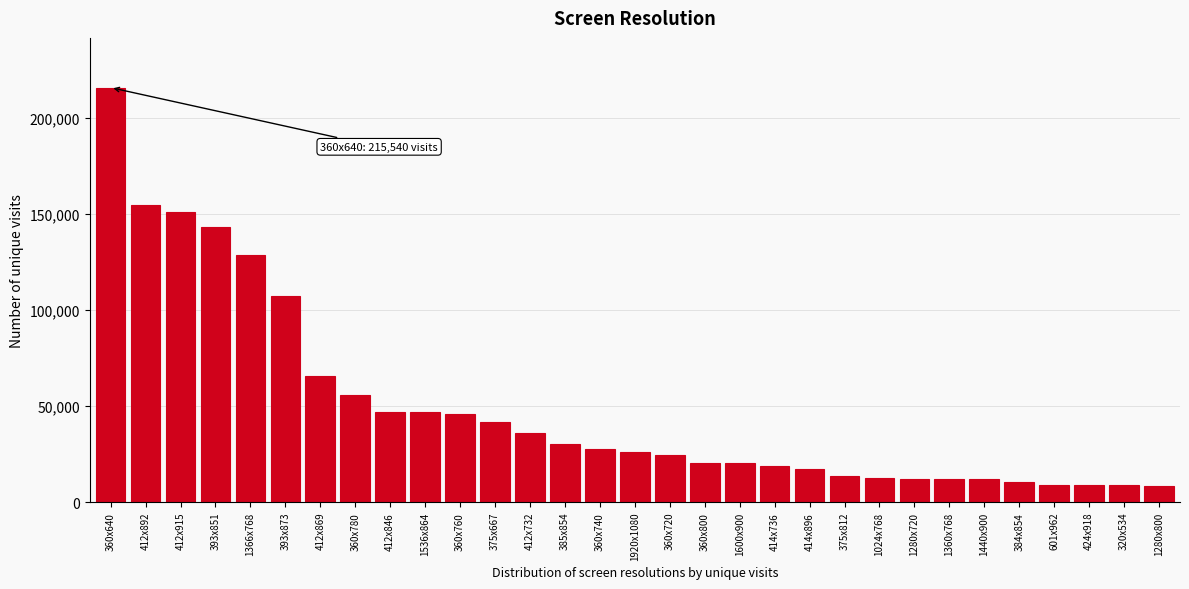

What is the change in value from 414x736 to 375x812?

-4995